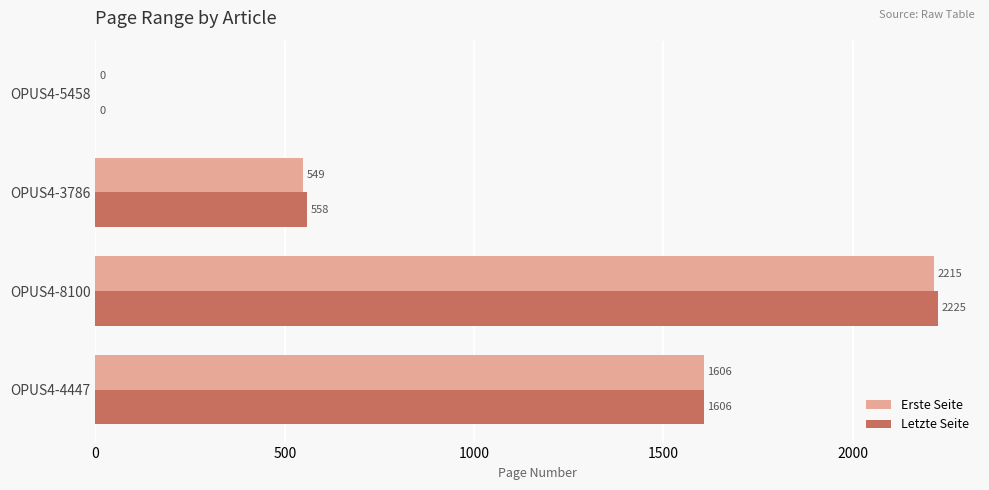

What is the total value across all series at OPUS4-3786?

1107